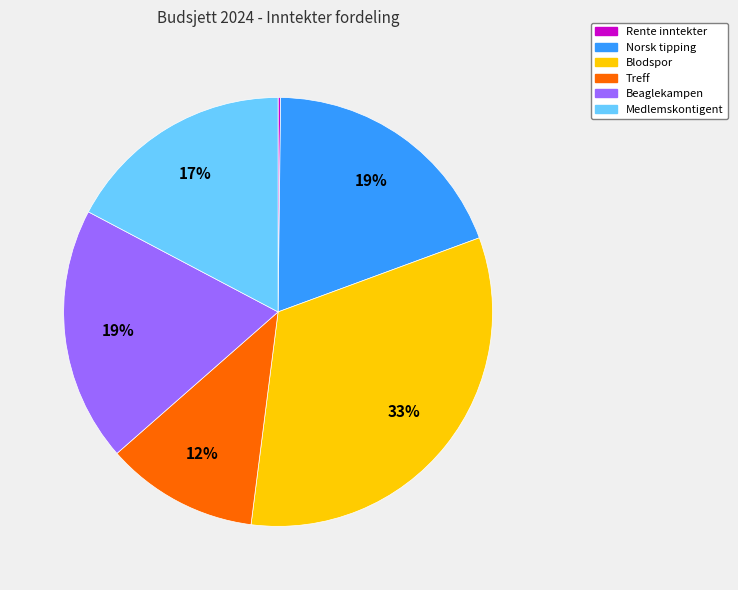

To the nearest percent, what is the average slice percentage?

17%